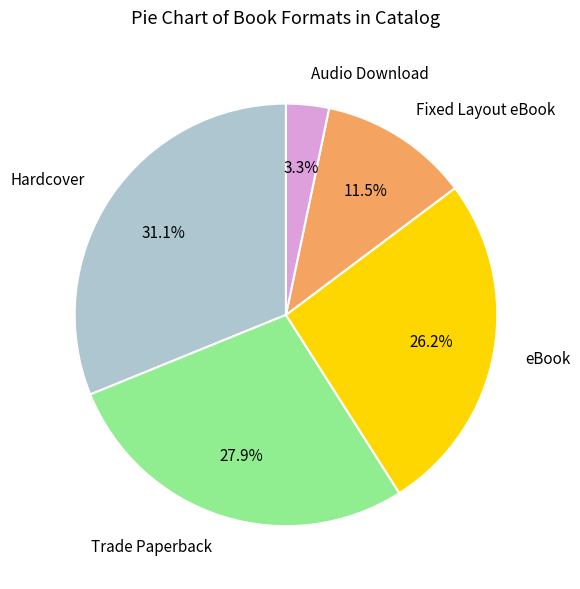

How many segments does this pie chart have?

5